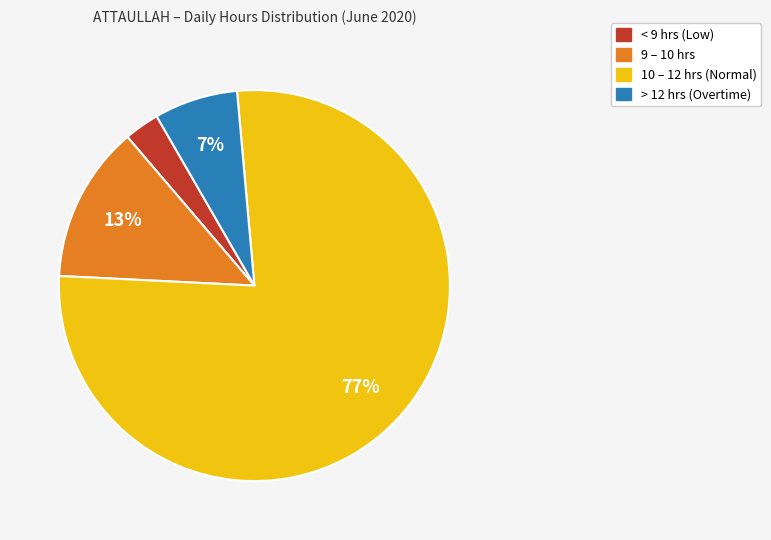

To the nearest percent, what is the difference between the largest and smallest slice percentages?

74%